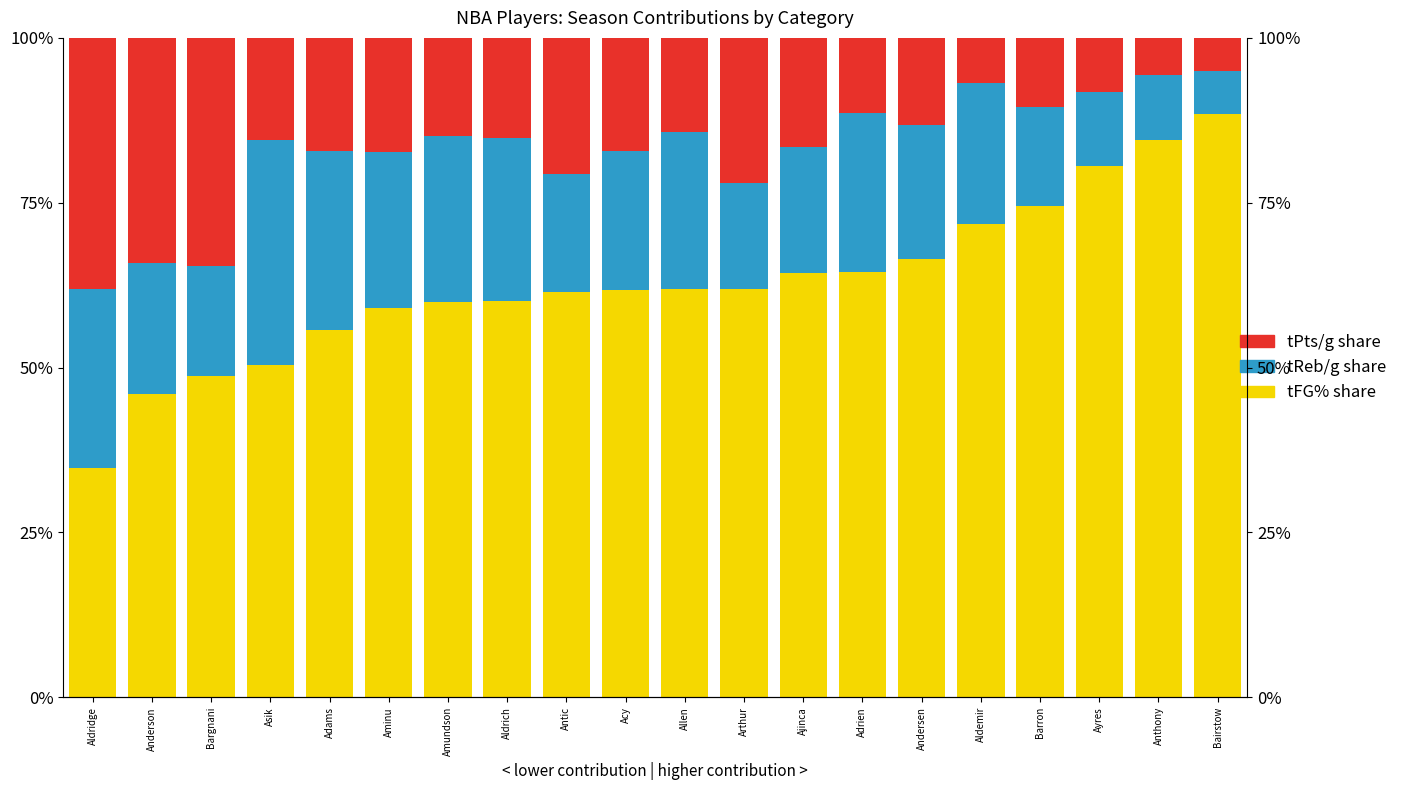

Reading left to right, what are all the values shown in this chart?

tFG% share: Aldridge=34.8	Anderson=46.0	Bargnani=48.8	Asik=50.4	Adams=55.8	Aminu=59.1	Amundson=59.9	Aldrich=60.2	Antic=61.4	Acy=61.8	Allen=61.9	Arthur=62.0	Ajinca=64.3	Adrien=64.5	Andersen=66.5	Aldemir=71.8	Barron=74.5	Ayres=80.6	Anthony=84.6	Bairstow=88.5
tReb/g share: Aldridge=27.1	Anderson=19.8	Bargnani=16.7	Asik=34.0	Adams=27.2	Aminu=23.5	Amundson=25.2	Aldrich=24.7	Antic=17.9	Acy=21.1	Allen=23.9	Arthur=16.1	Ajinca=19.2	Adrien=24.0	Andersen=20.3	Aldemir=21.3	Barron=15.0	Ayres=11.3	Anthony=9.8	Bairstow=6.4
tPts/g share: Aldridge=38.0	Anderson=34.2	Bargnani=34.6	Asik=15.5	Adams=17.1	Aminu=17.4	Amundson=14.9	Aldrich=15.1	Antic=20.7	Acy=17.1	Allen=14.2	Arthur=22.0	Ajinca=16.5	Adrien=11.5	Andersen=13.3	Aldemir=6.9	Barron=10.5	Ayres=8.1	Anthony=5.6	Bairstow=5.0